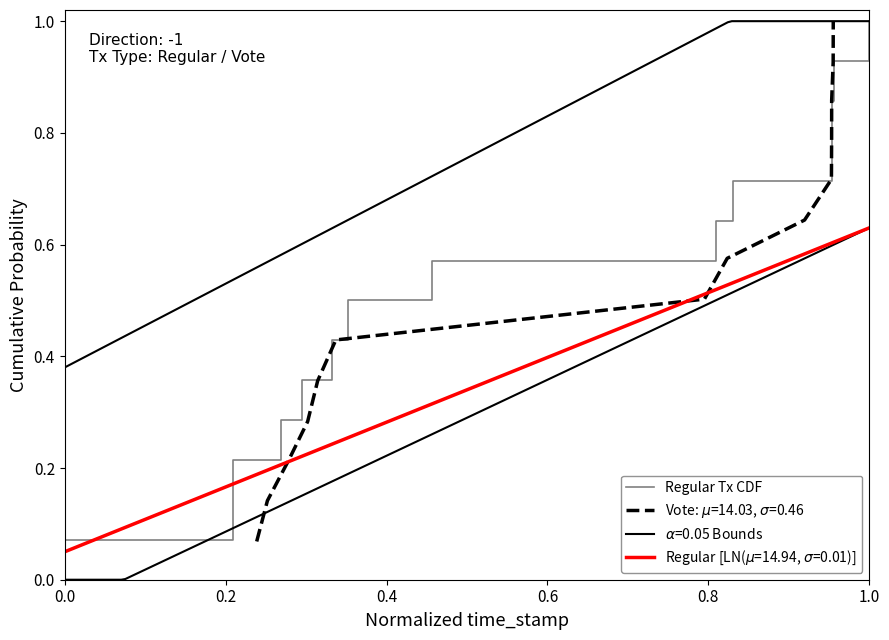

Is this an area chart (filled region under the line)?

No